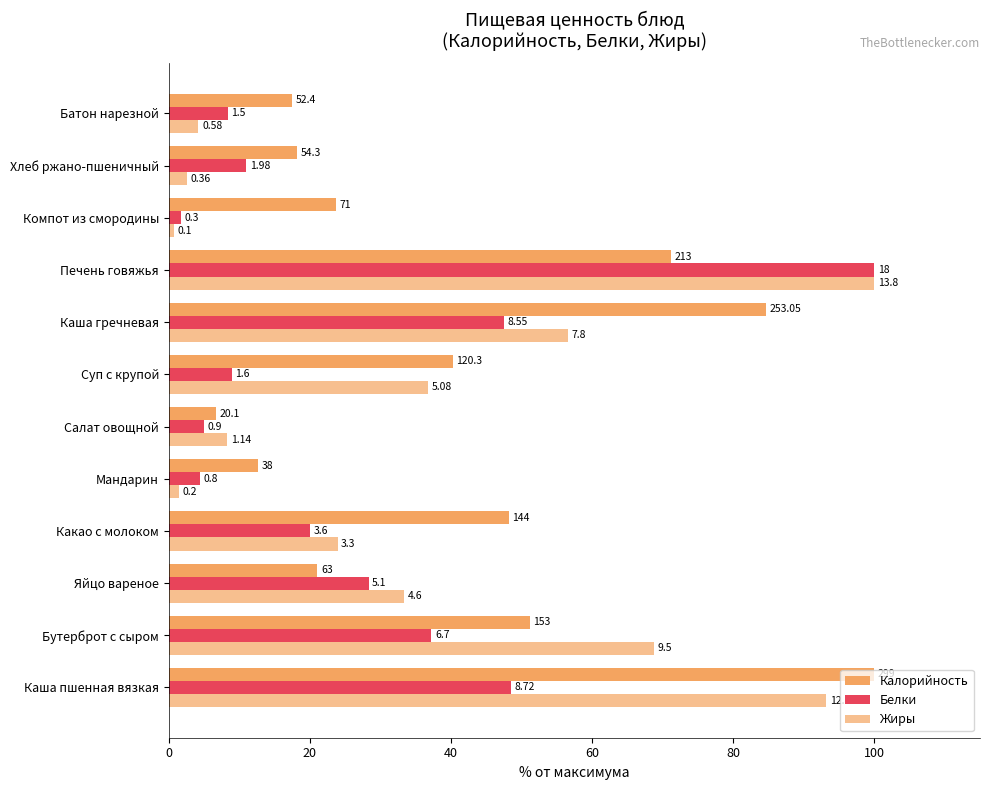

Reading right to left, what are all the values shown in this chart?

Калорийность: 17.5	18.2	23.7	71.2	84.6	40.2	6.7	12.7	48.2	21.1	51.2	100.0
Белки: 8.3	11.0	1.7	100.0	47.5	8.9	5.0	4.4	20.0	28.3	37.2	48.4
Жиры: 4.2	2.6	0.7	100.0	56.5	36.8	8.3	1.4	23.9	33.3	68.8	93.2